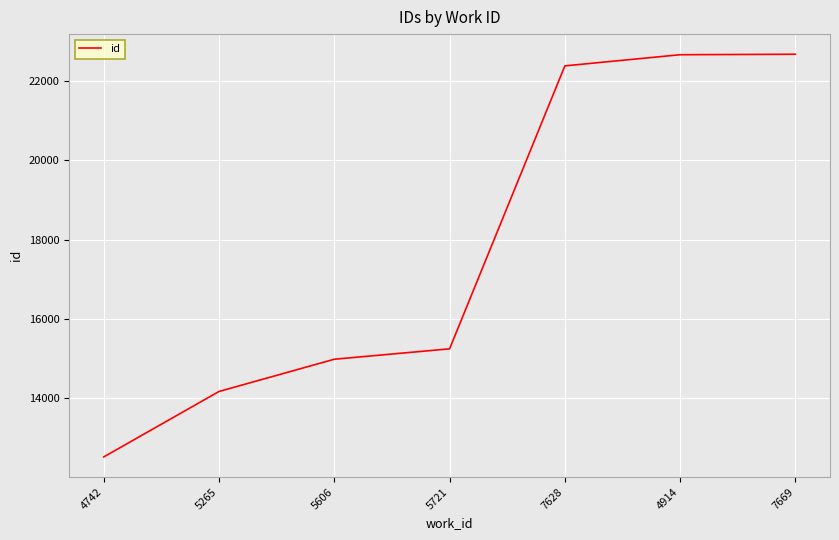

Approximately how many times larger is the value at 5265 compared to 5721?

0.9